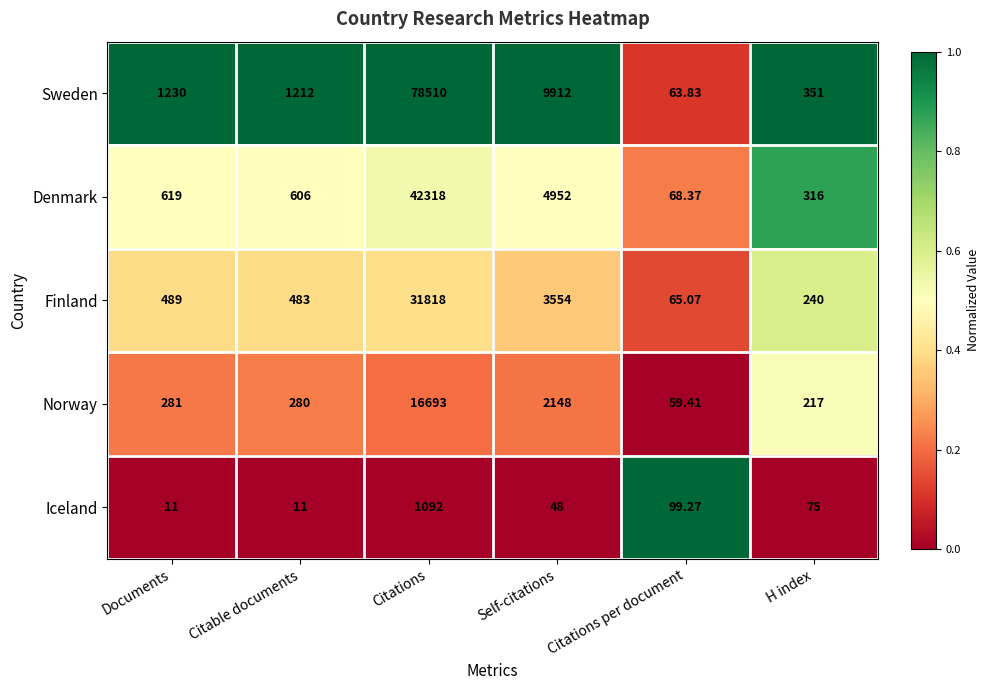

At which category is the sum across all series the highest?

Citations